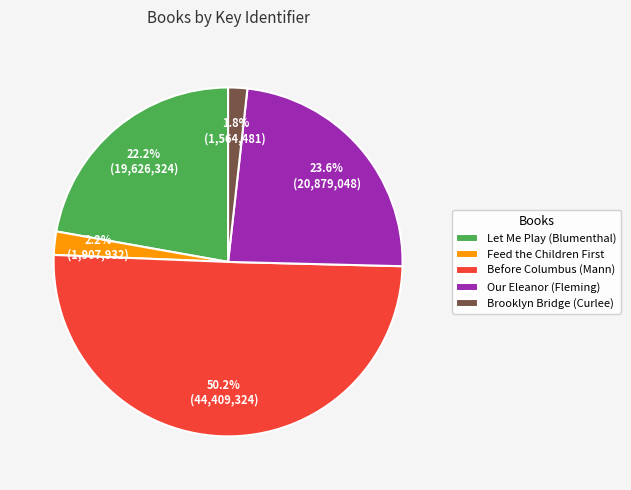

Is it true that Our Eleanor (Fleming) is 24% of the pie?

True